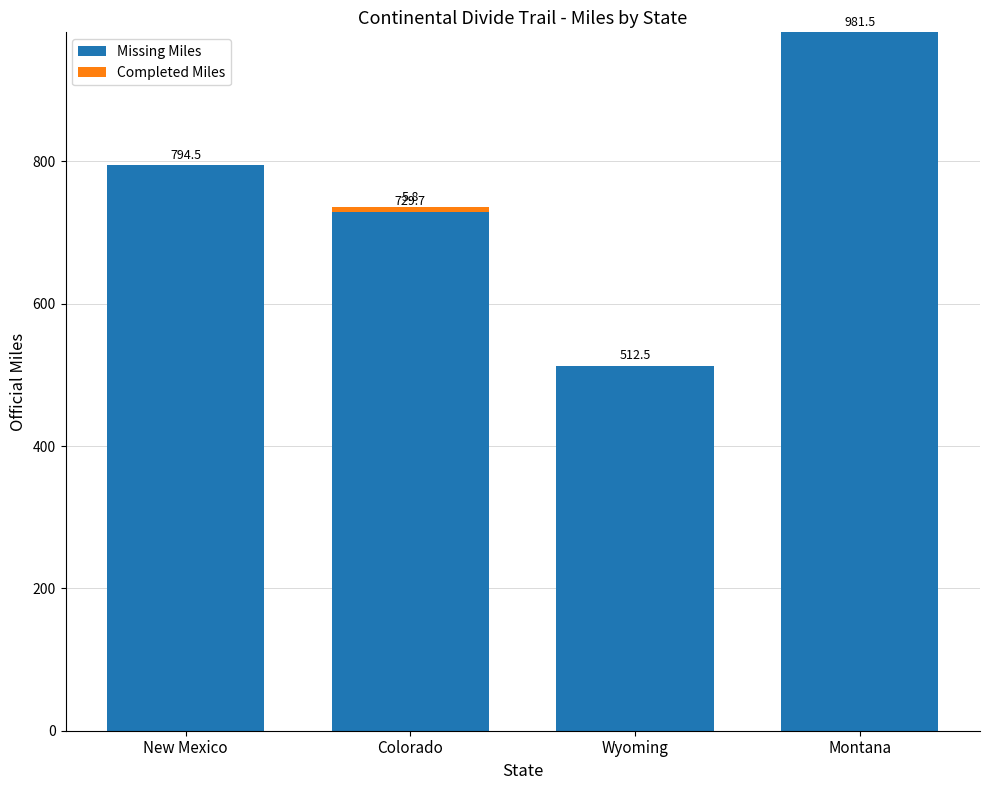

What is the maximum value for Missing Miles?

981.5